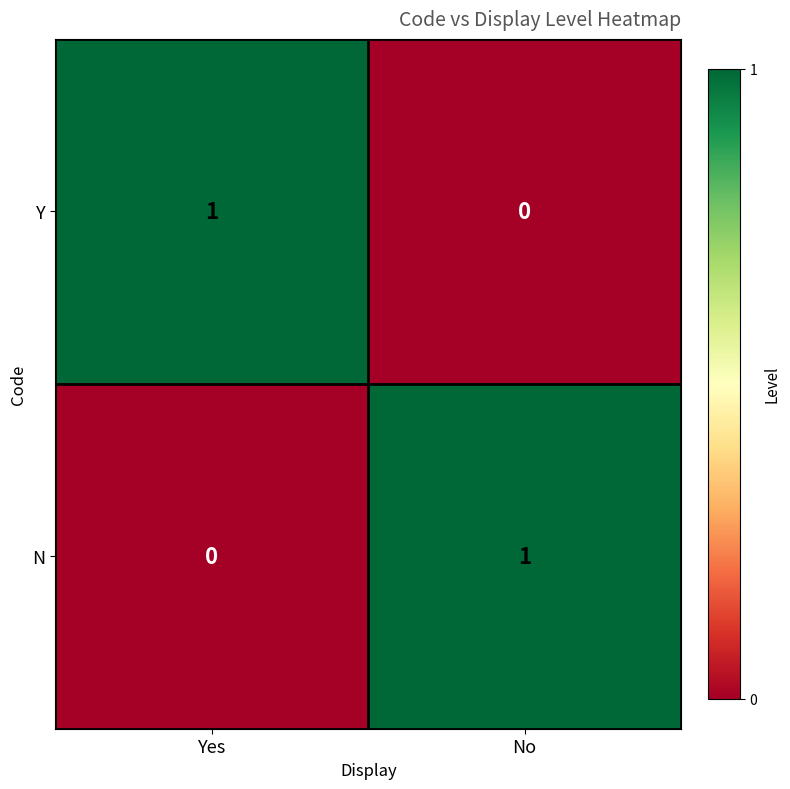

True or false: Y has a value of 1 at Yes.

True